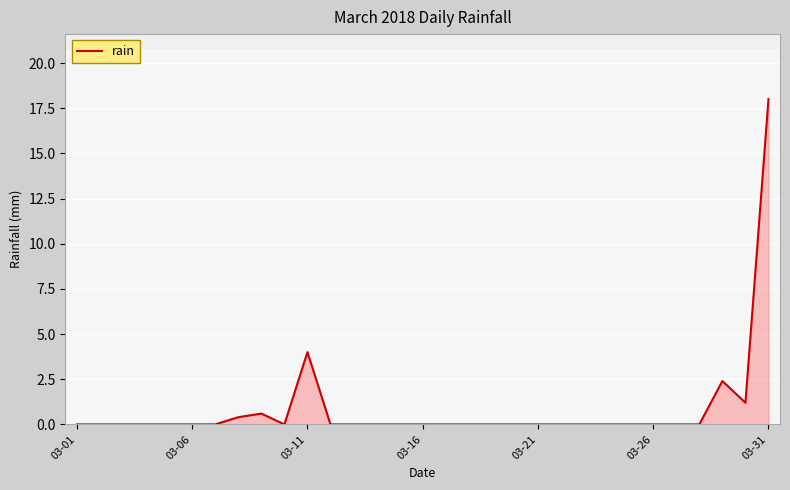

What is the greatest value displayed?

18.0